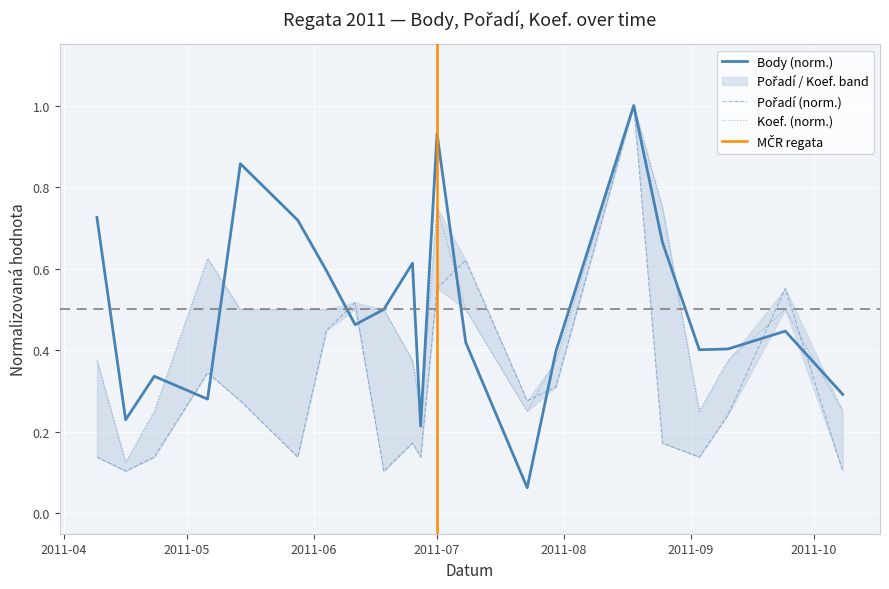

Which series has the largest total across all categories?

Body